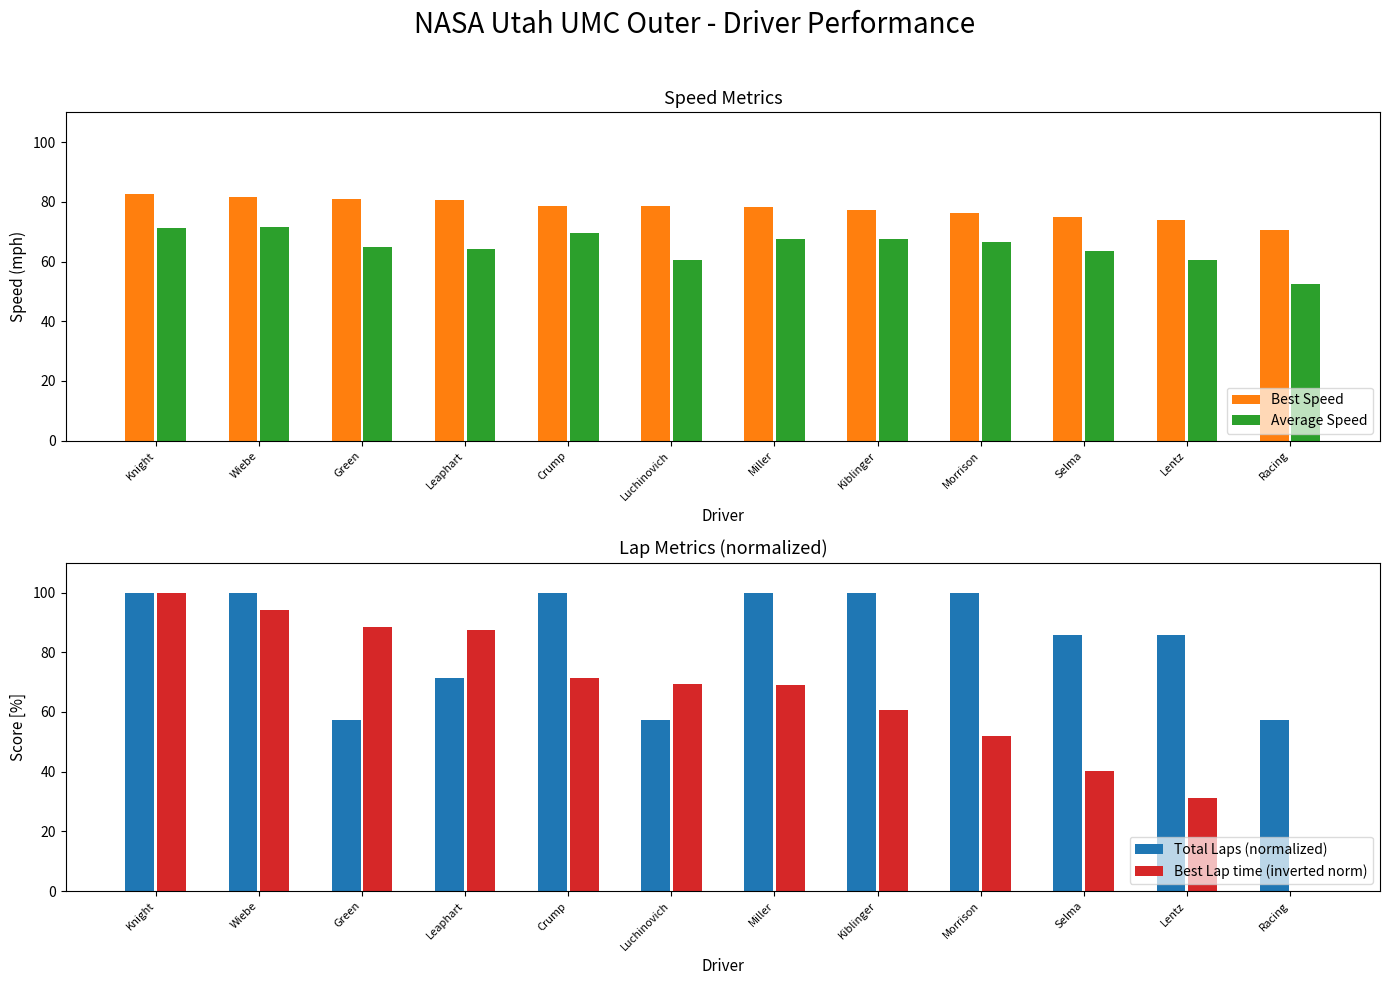

Which series has the widest spread of values?

Best Lap time (inverted norm)